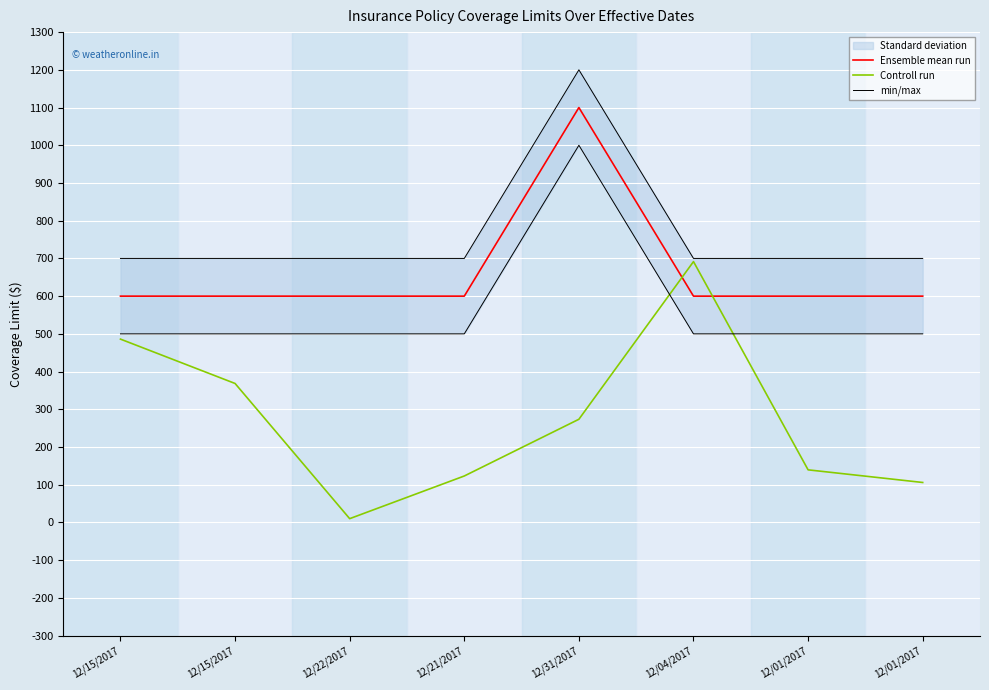

How many data points in Controll run are less than 27360?

4